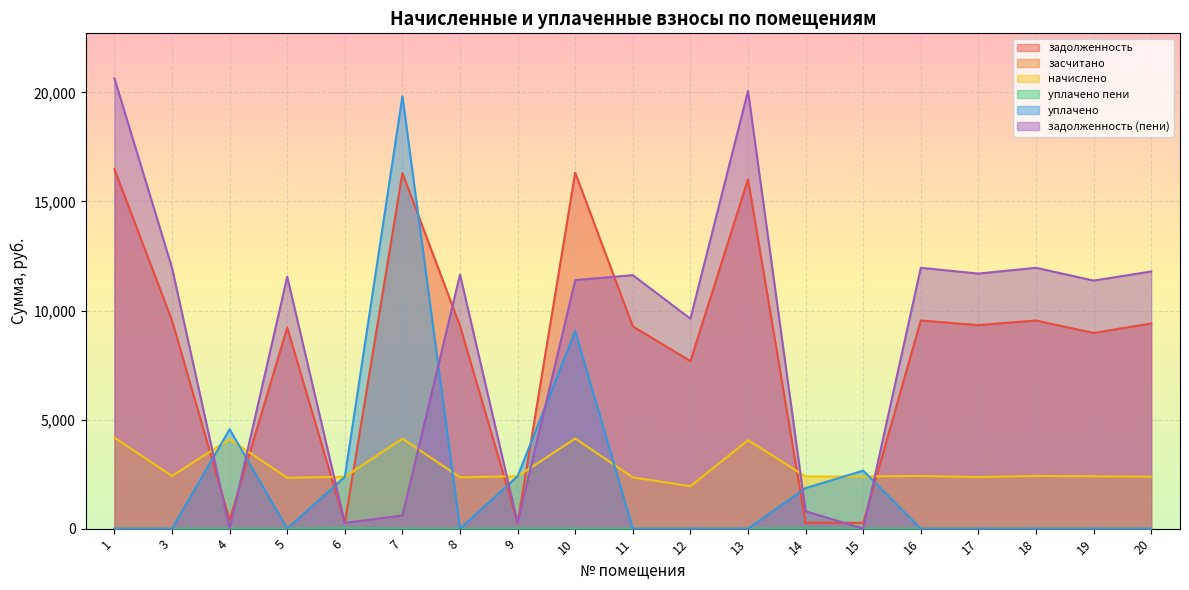

Where is задолженность (пени) nearest to the value 10321?

12